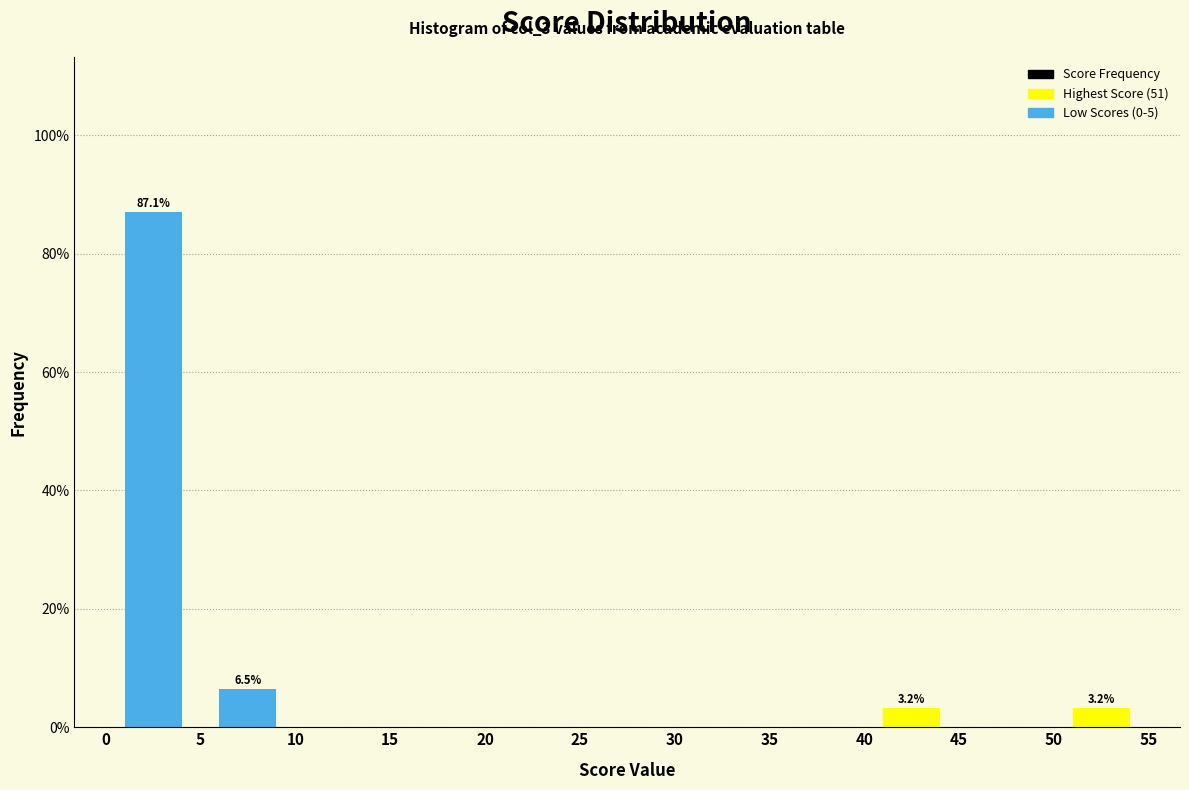

Over which range of the x-axis is the bar tallest?

0 to 5